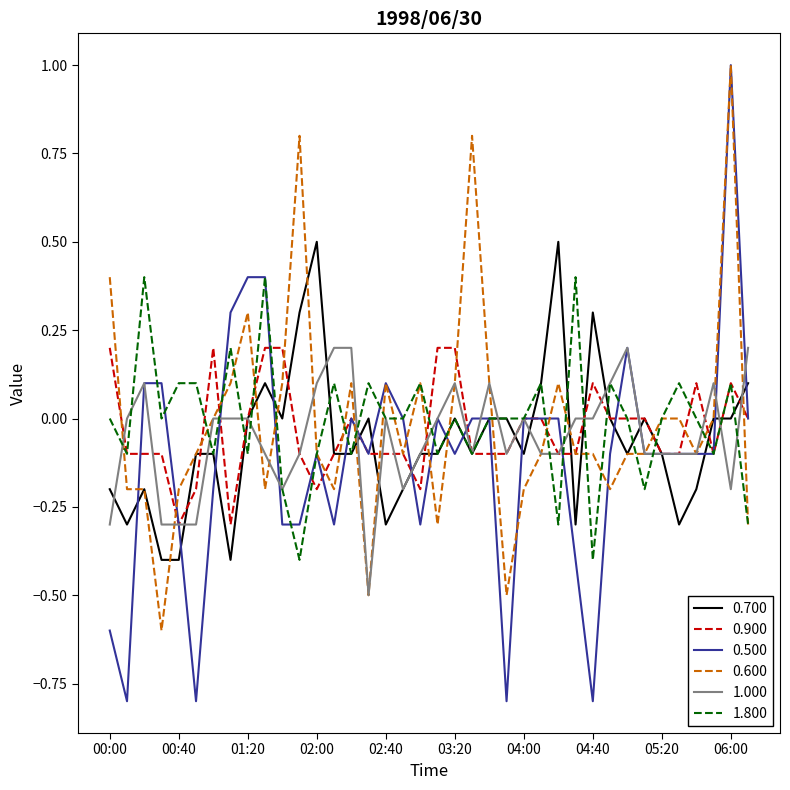

What is the highest value of the 0.700 series?

0.5